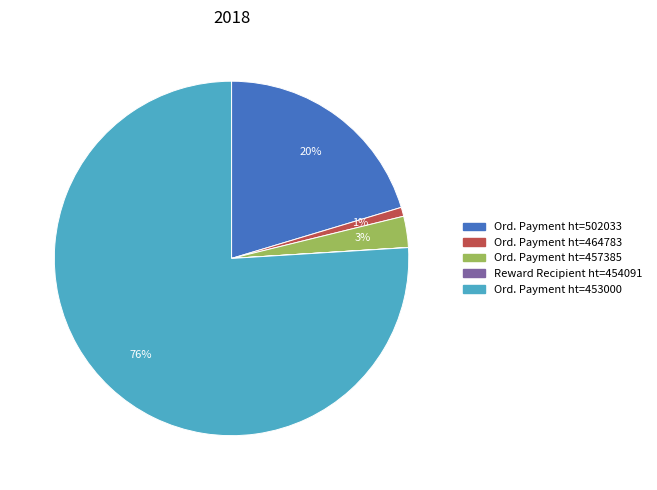

Does any single category account for the majority?

Yes